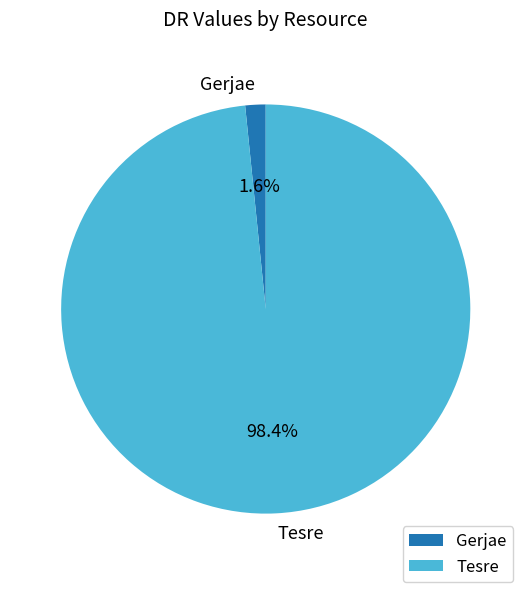

To the nearest percent, what percentage of the pie is Gerjae?

2%